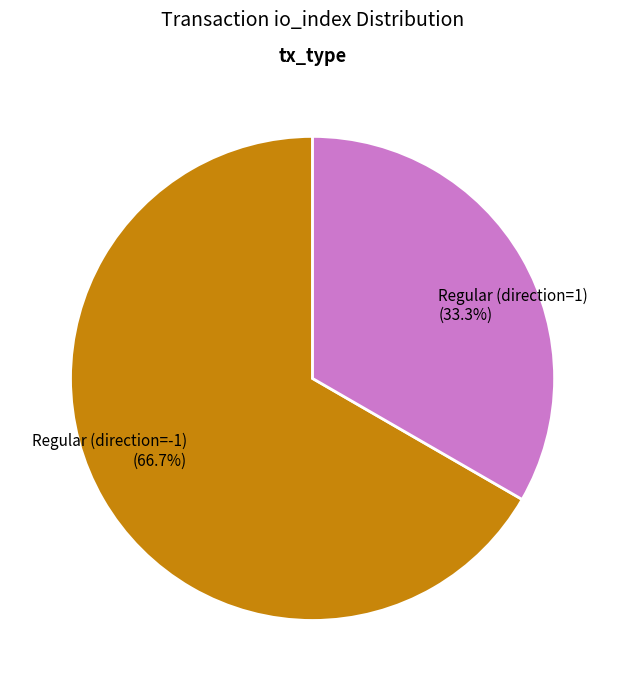

True or false: Regular (direction=-1) accounts for 67% of the total.

True